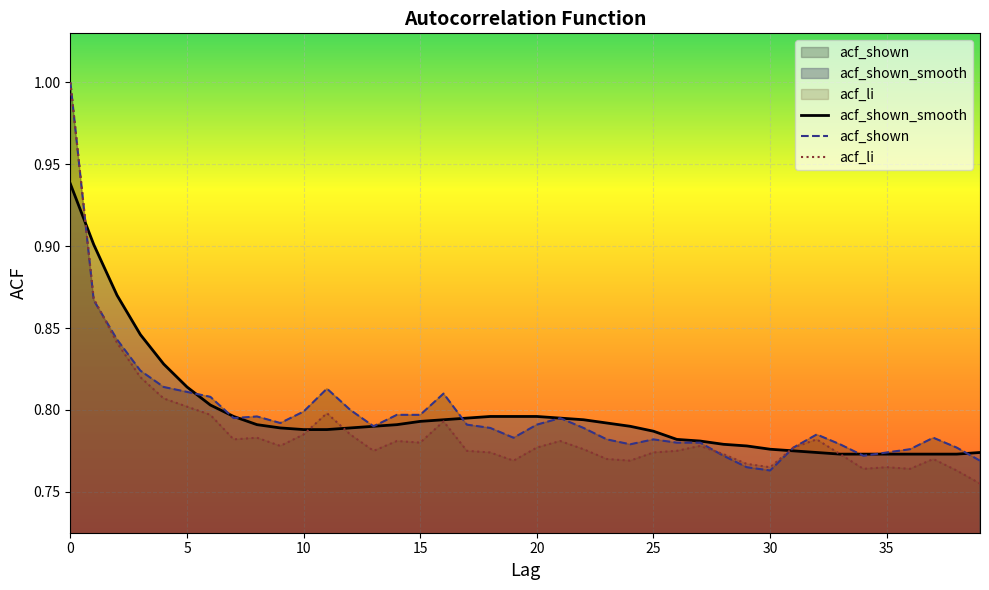

True or false: acf_li has more than 2 points higher than both neighbors.

True